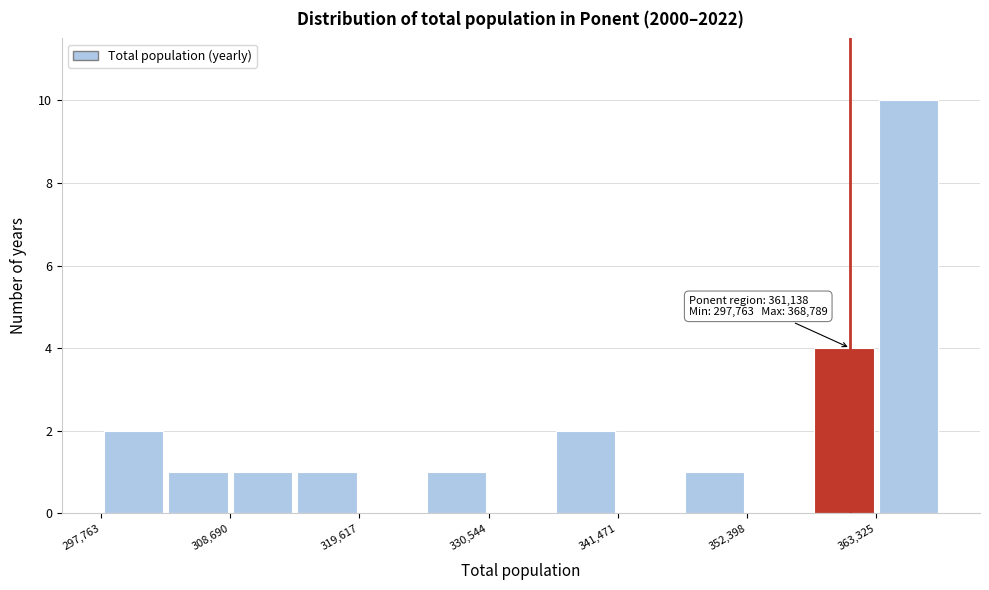

Around what value on the x-axis is the tallest bar? Give the approximate position of its centre, as read against the axis.

366000